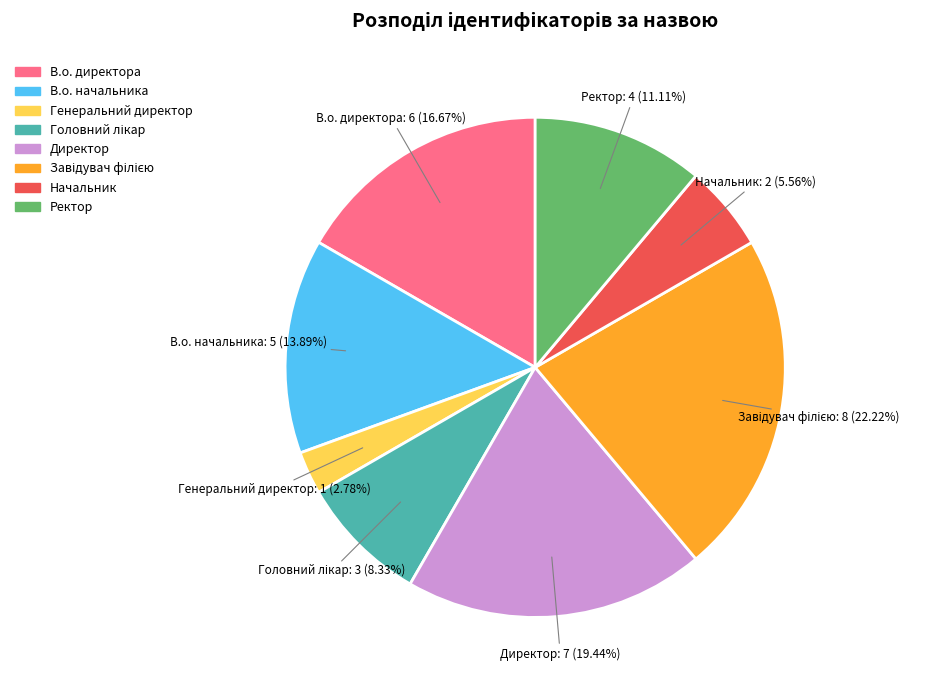

To the nearest percent, what percentage of the pie is Ректор?

11%